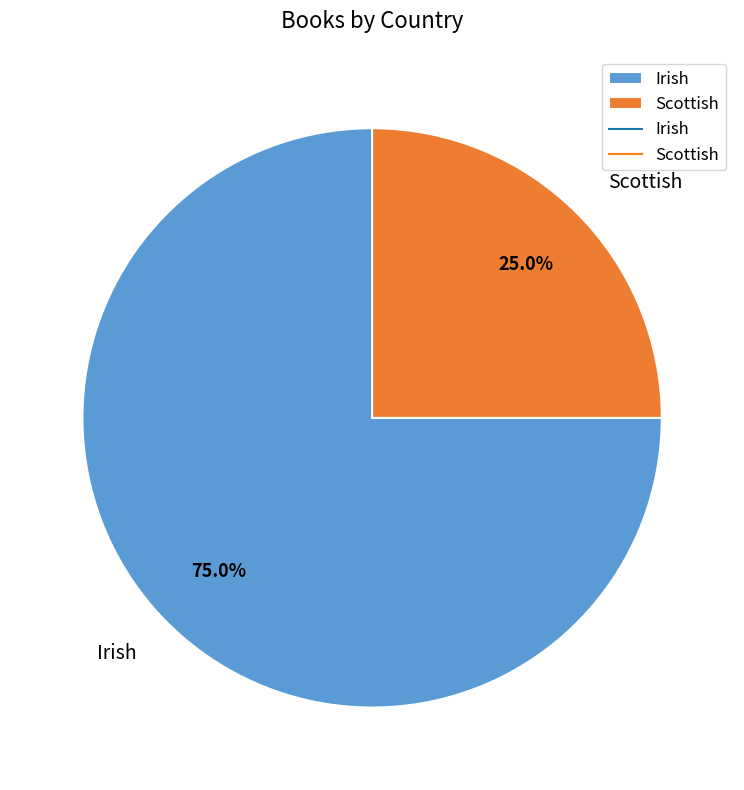

Rank the categories by value from highest to lowest.

Irish, Scottish